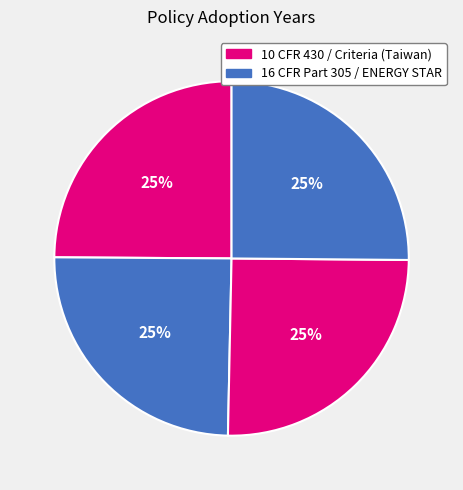

How many segments does this pie chart have?

4